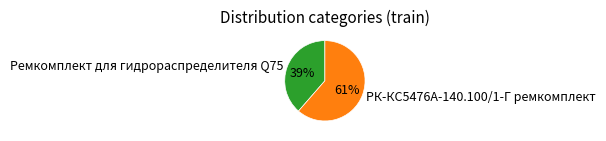

What percentage is the Ремкомплект для гидрораспределителя Q75 slice, to the nearest percent?

39%